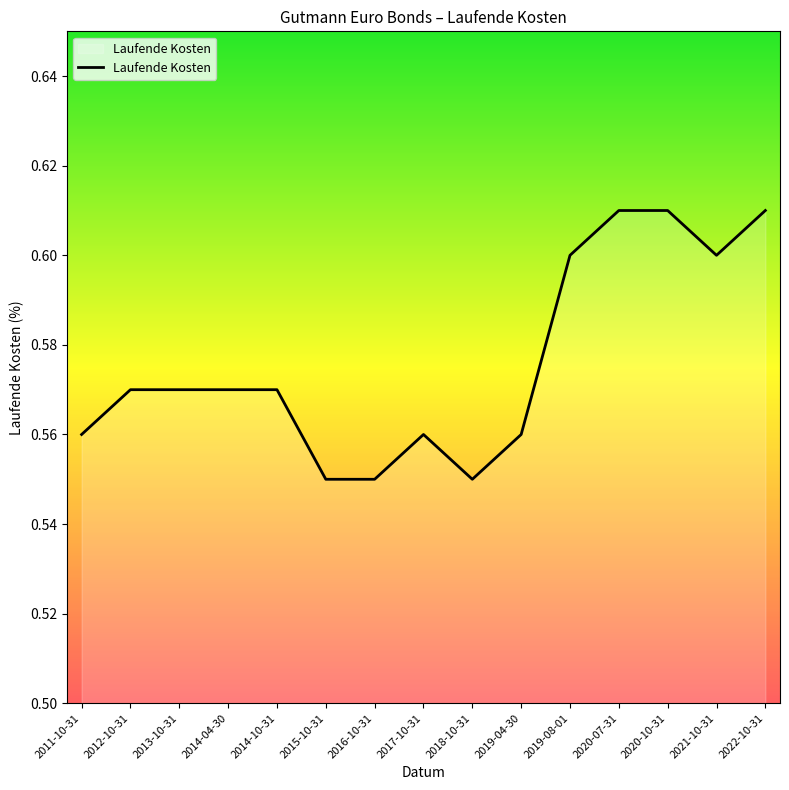

What is the difference between the maximum and second lowest values?

0.1